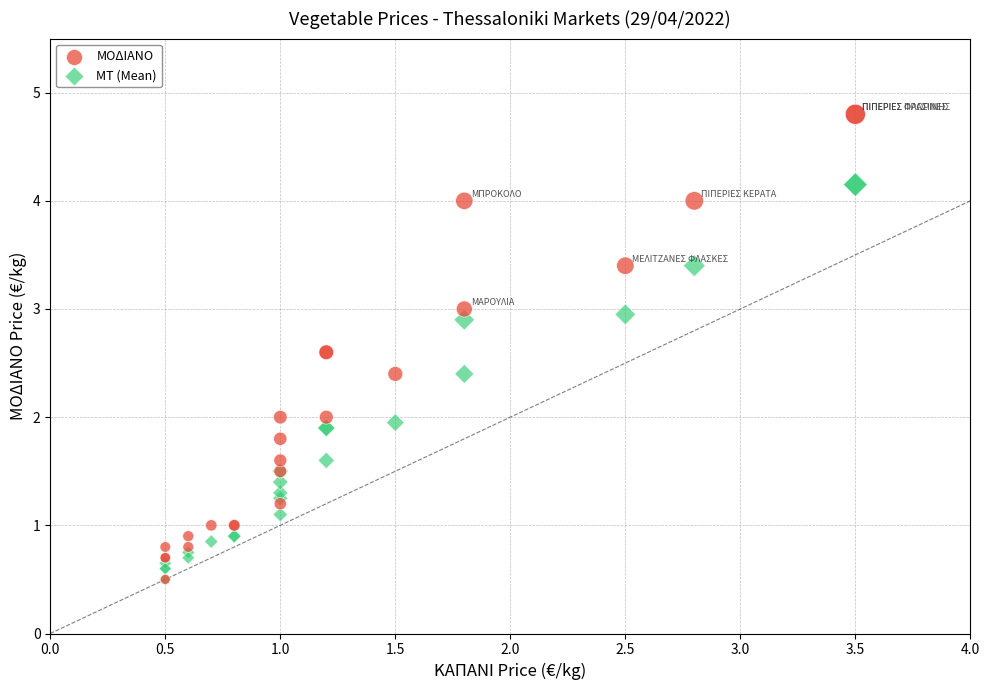

What are all the series names shown in the legend?

ΜΟΔΙΑΝΟ, ΜΤ (Mean)